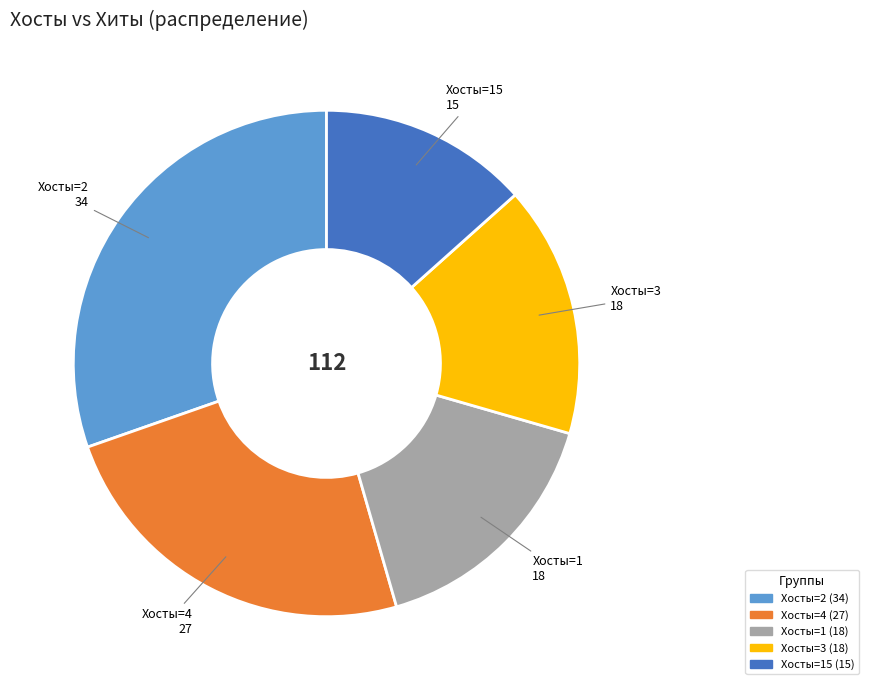

Is there any slice that represents more than half of the pie?

No